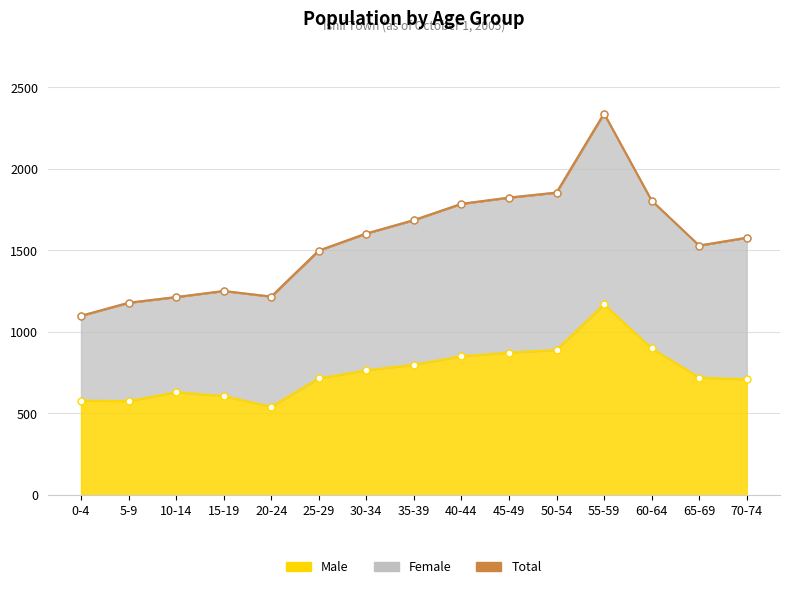

What position from the left is 25-29?

6